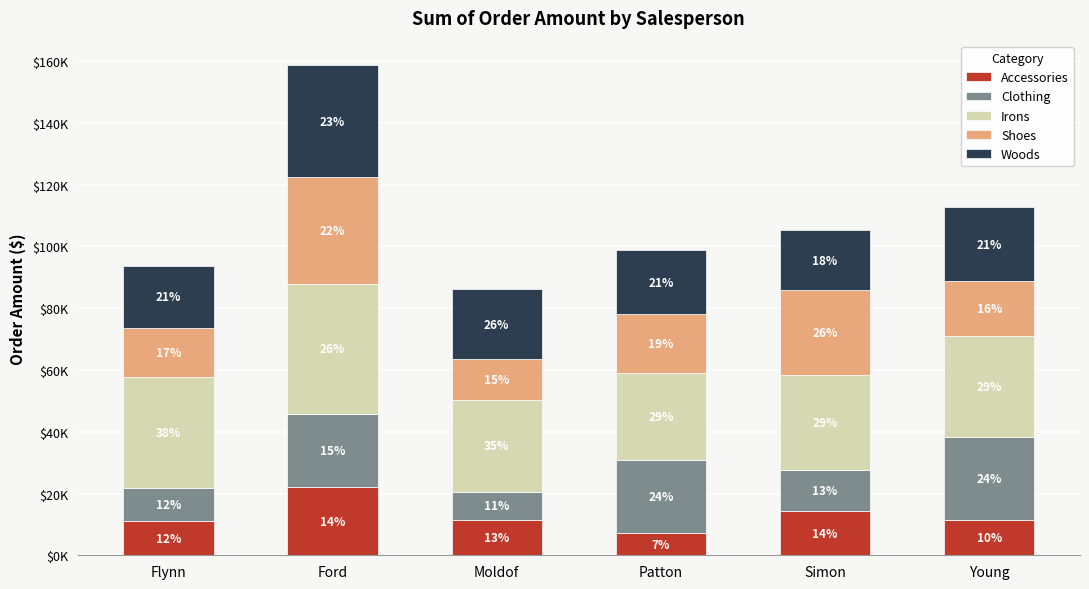

List the labels in order of Accessories value, largest first.

Ford, Simon, Moldof, Young, Flynn, Patton